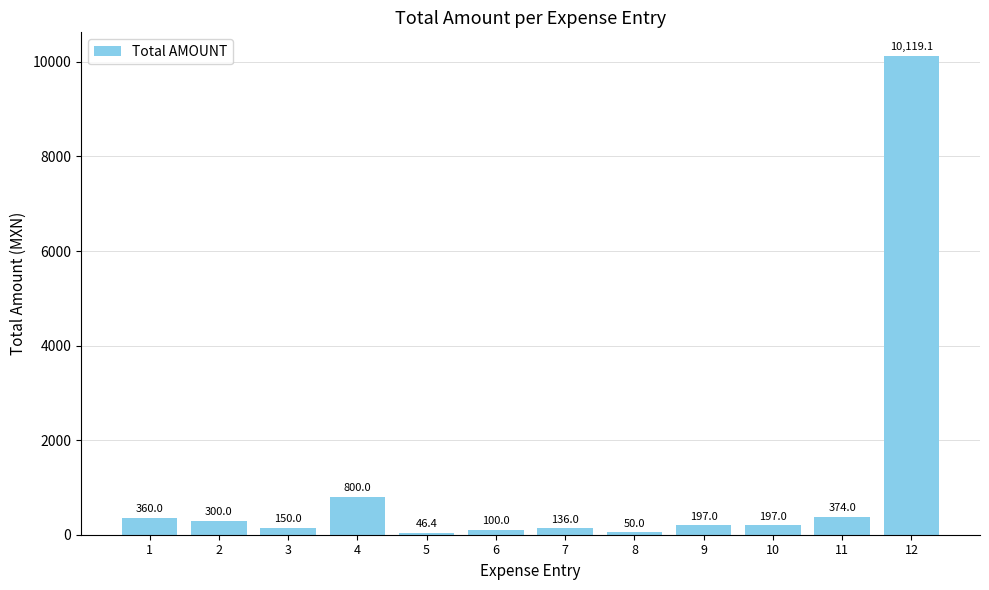

Where does the data first go above 197?

1